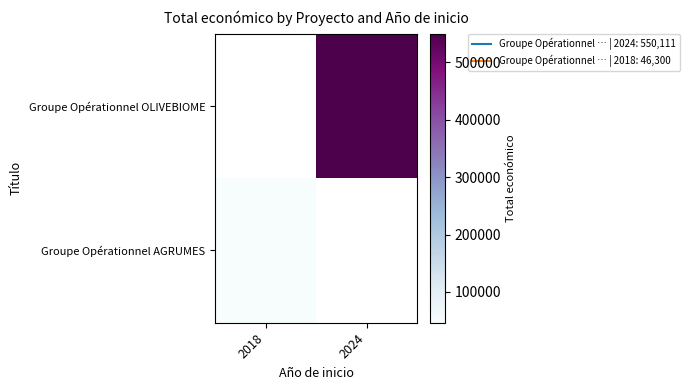

Which series has the largest range (max minus min)?

Groupe Opérationnel AGRUMES